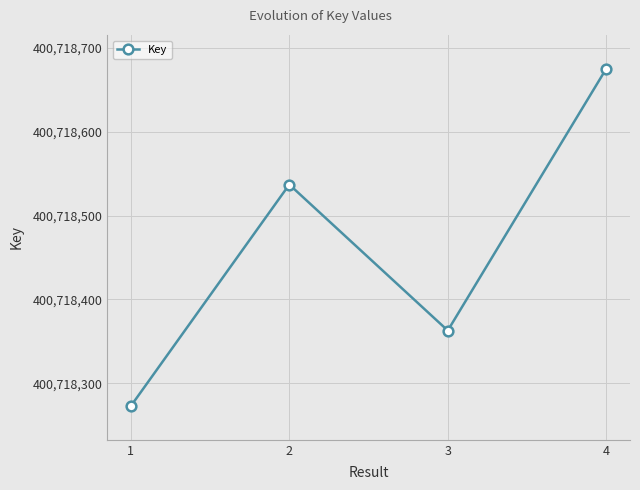

List the labels in order of value, largest first.

4, 2, 3, 1